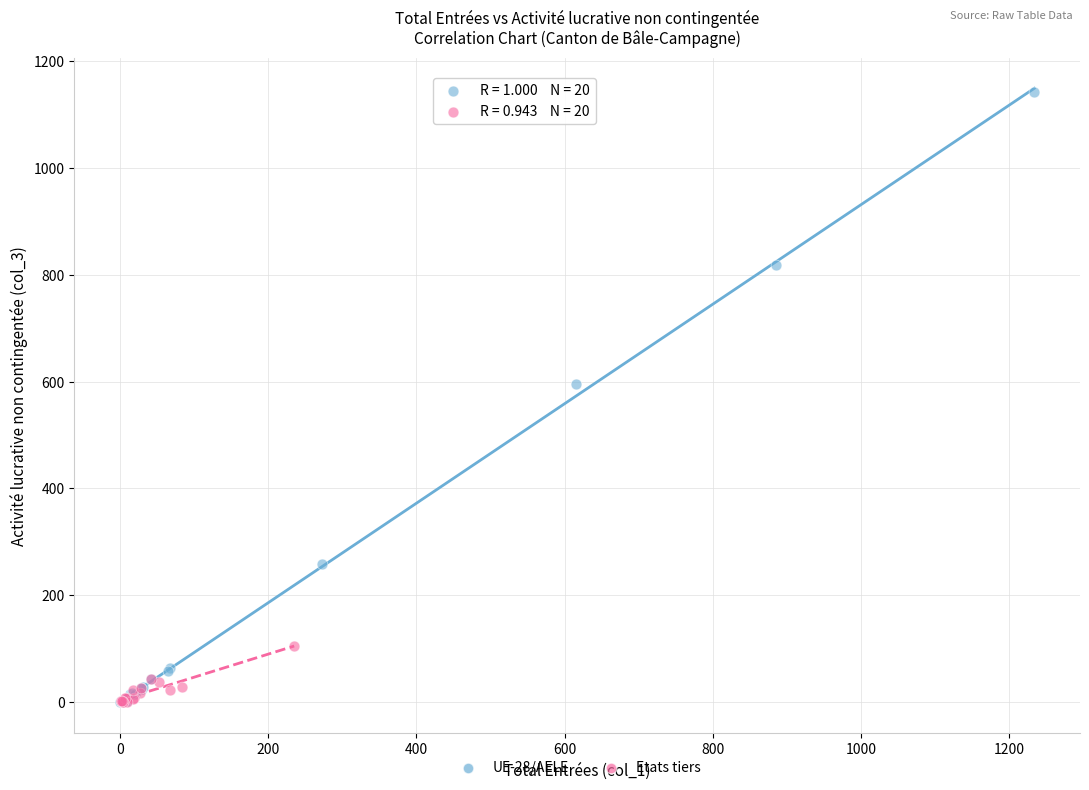

Which series reaches the maximum Y coordinate?

UE-28/AELE